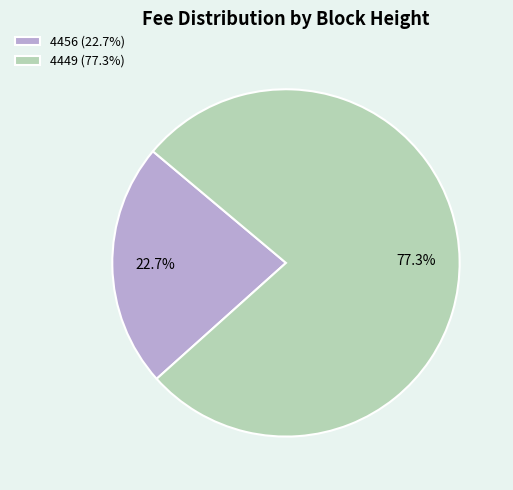

To the nearest percent, what is the combined percentage of 4456 and 4449?

100%